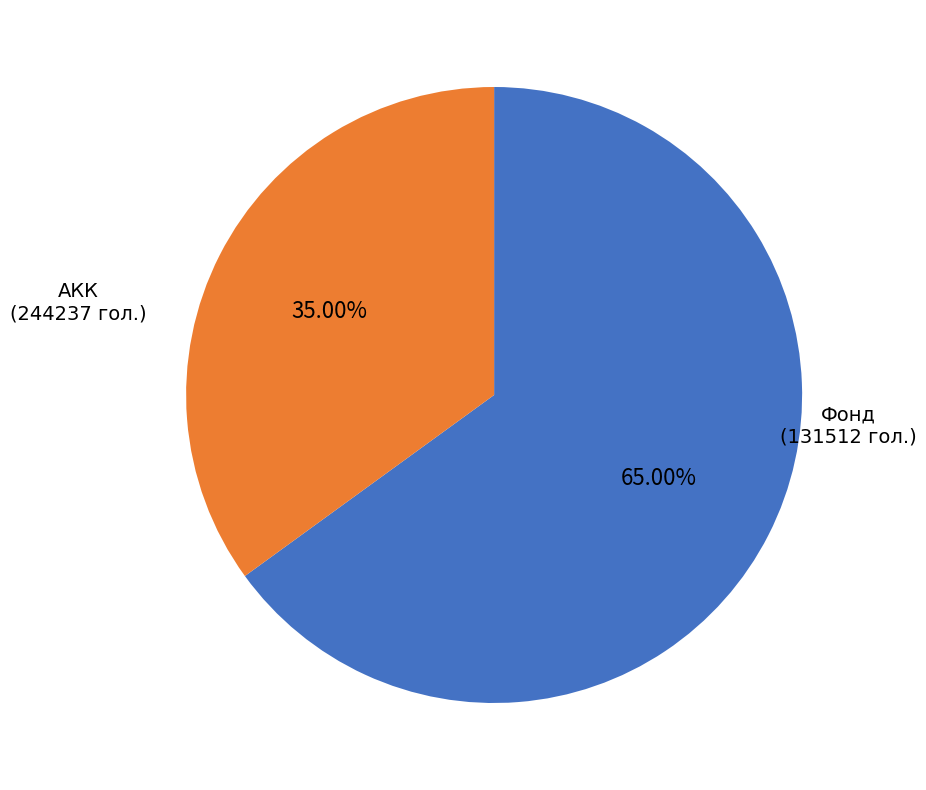

Does any single category account for the majority?

Yes